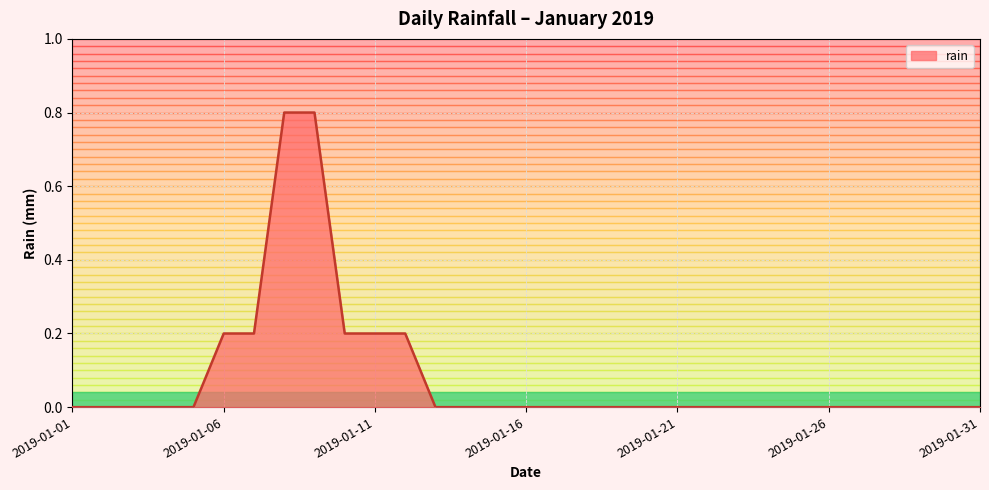

What is the sum of all values?

2.6